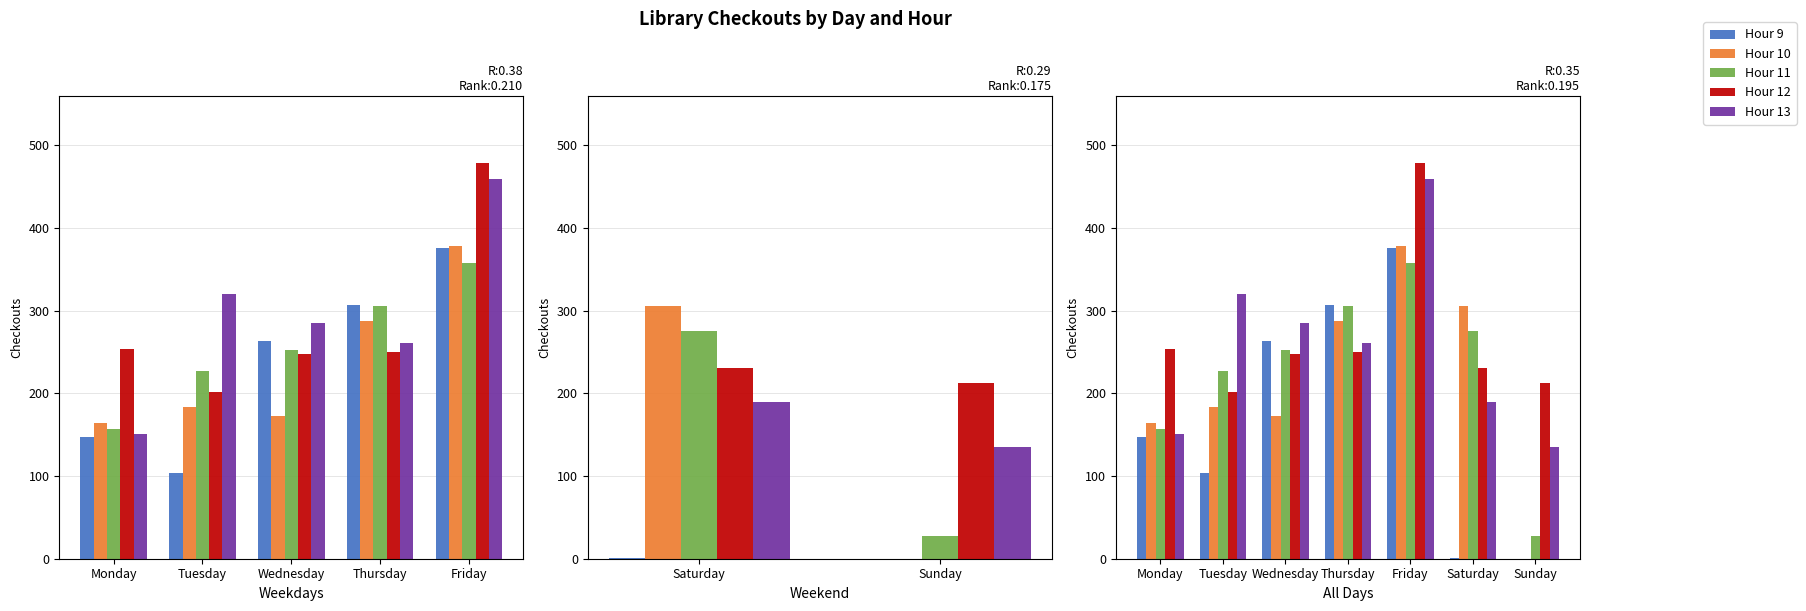

Which label corresponds to the largest value in the chart?

Friday